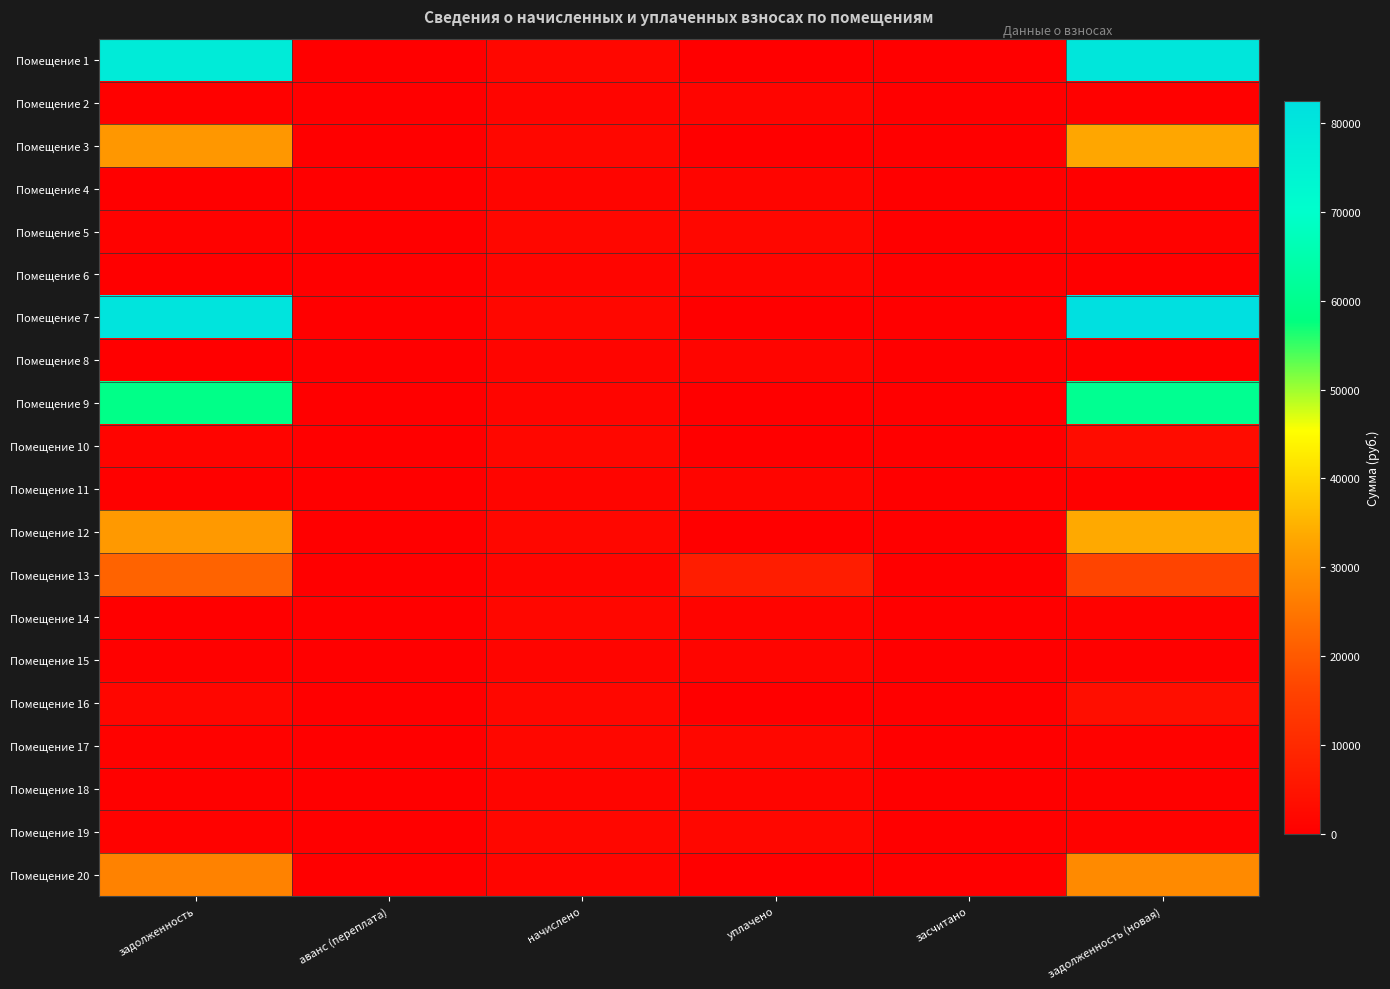

How many distinct data groups are displayed?

20